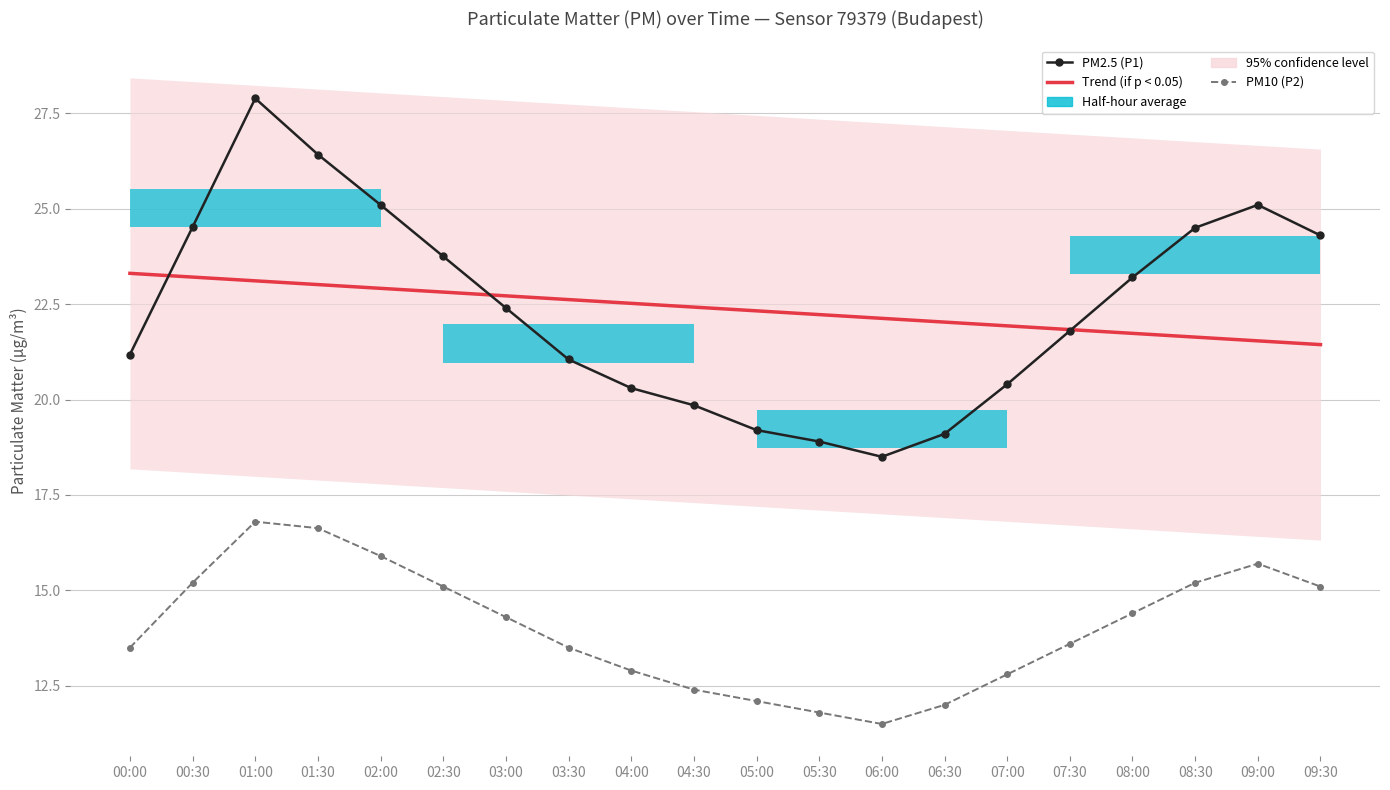

What is the total value across all series at 04:00?

55.7